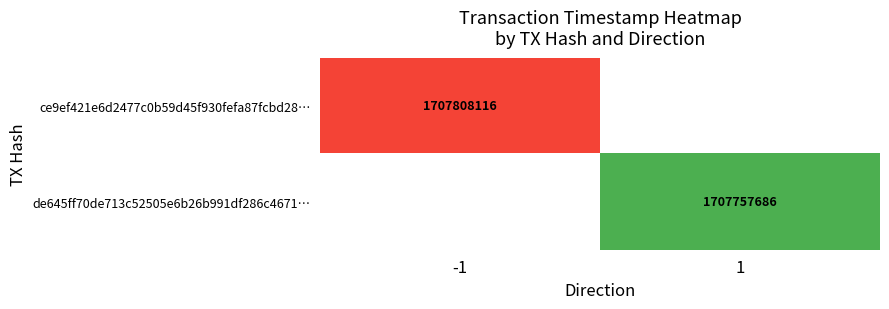

The ce9ef421e6d2477c0b59d45f930fefa87fcbd28… series shows 1707808116 at -1. True or false?

True